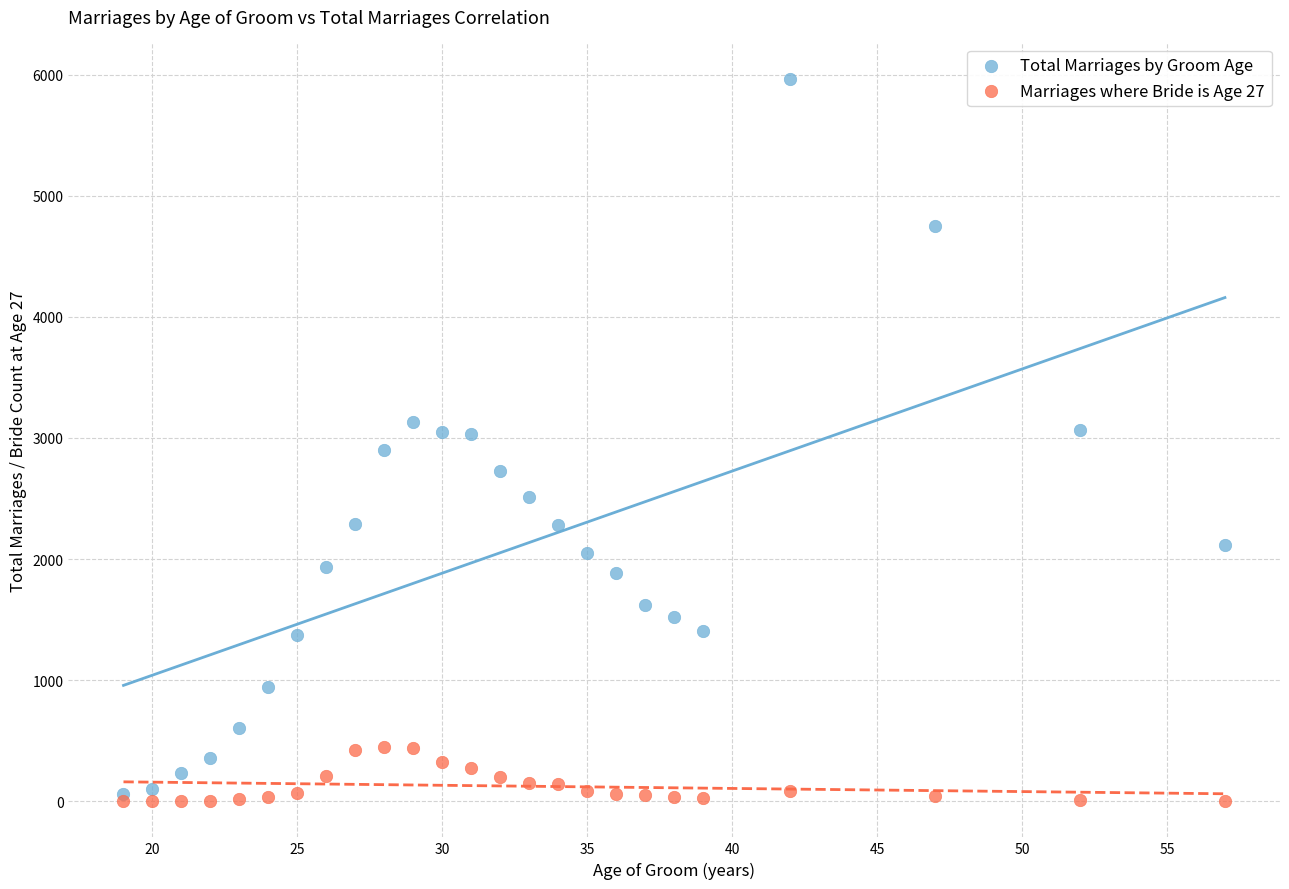

Which series contains the lowest Y value?

Marriages where Bride is Age 27